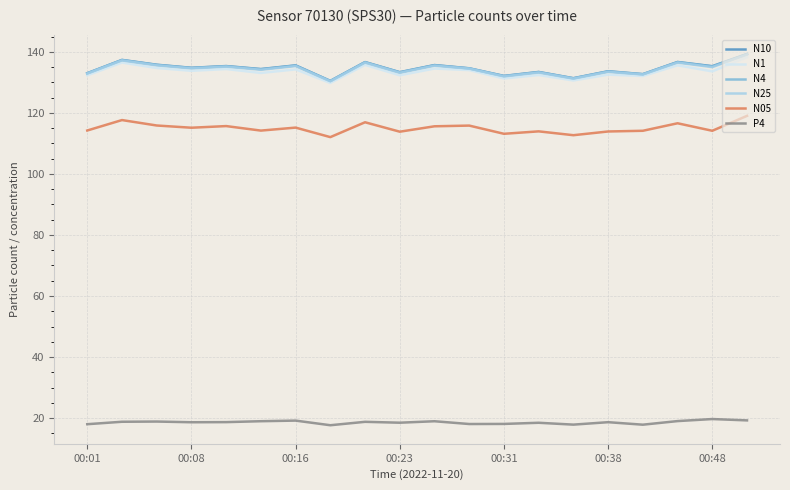

True or false: N1 and N05 cross at least once.

False